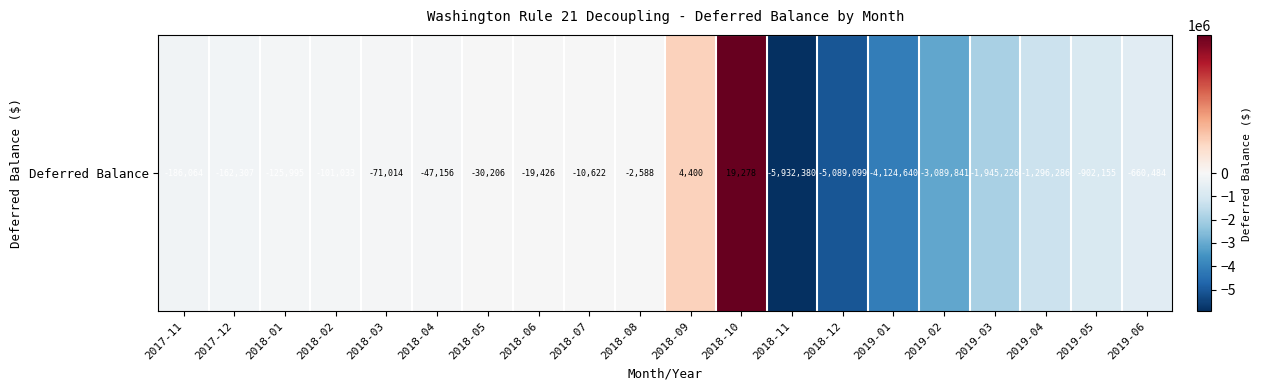

What is the change in value from 2018-08 to 2019-05?

-899567.0